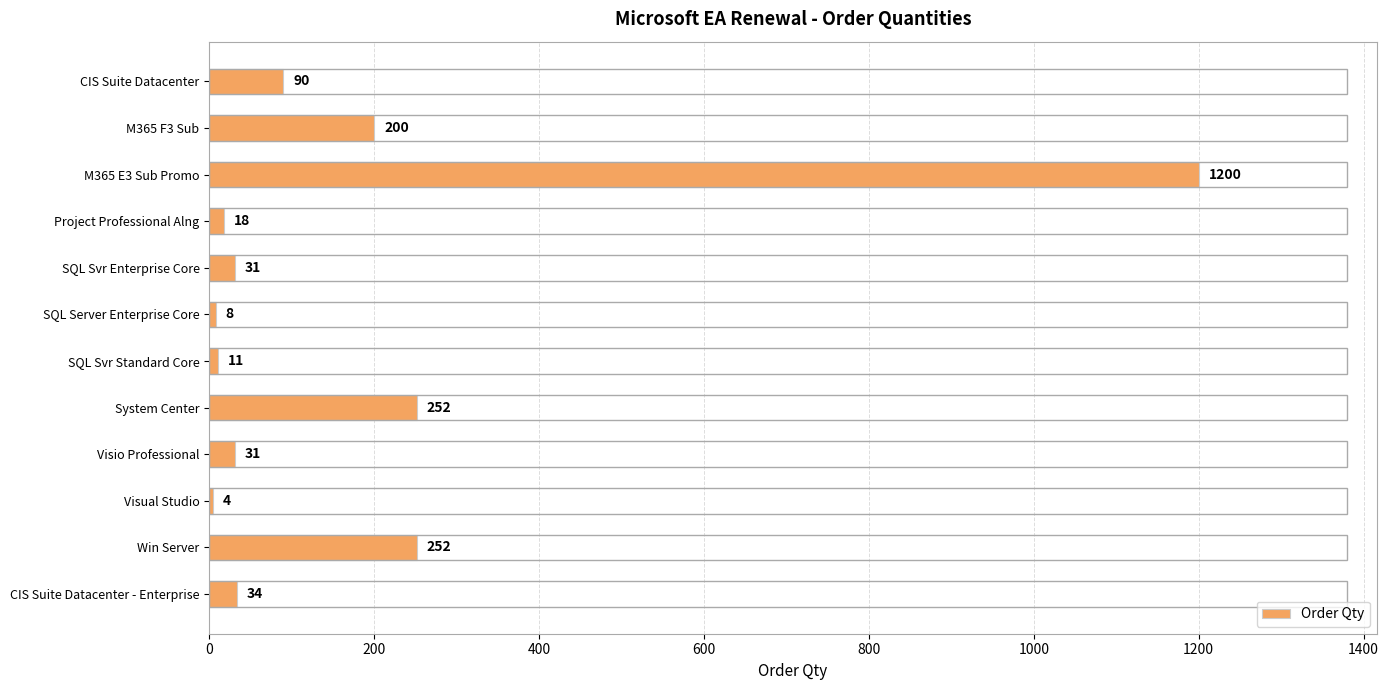

Which label corresponds to the largest value in the chart?

M365 E3 Sub Promo